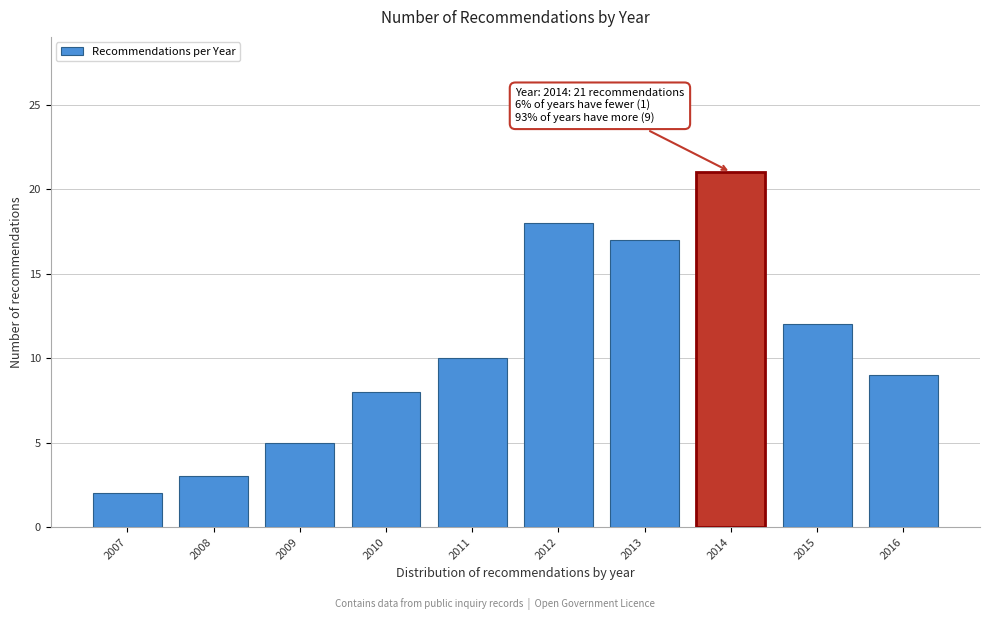

Reading left to right, extract all data points from this chart.

2	3	5	8	10	18	17	21	12	9